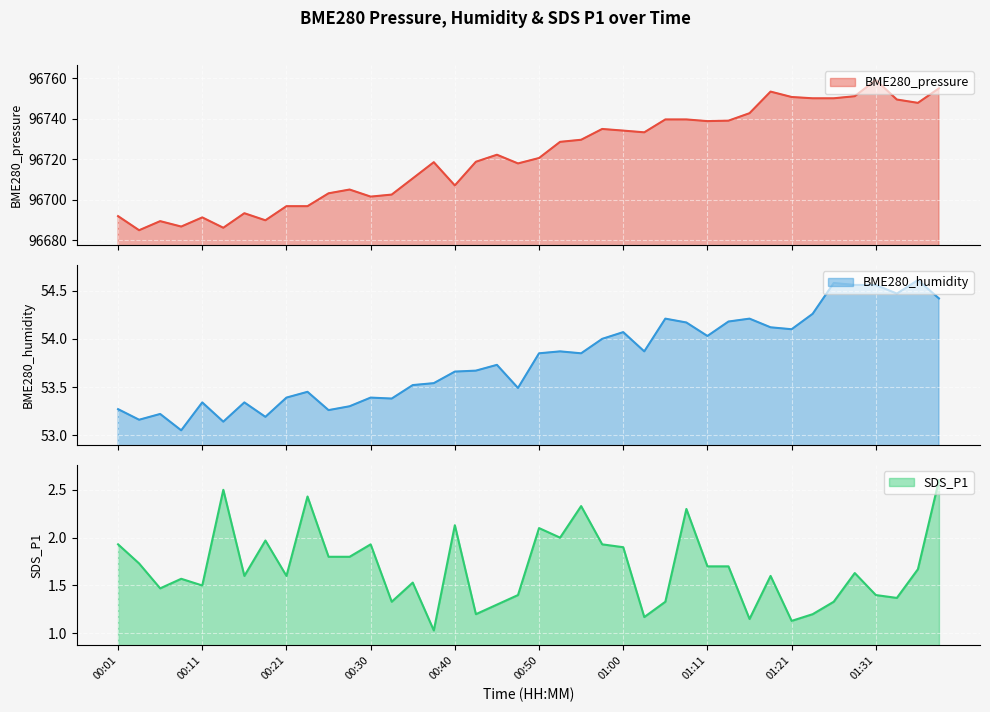

What is the sum of all BME280_humidity values?

2151.5